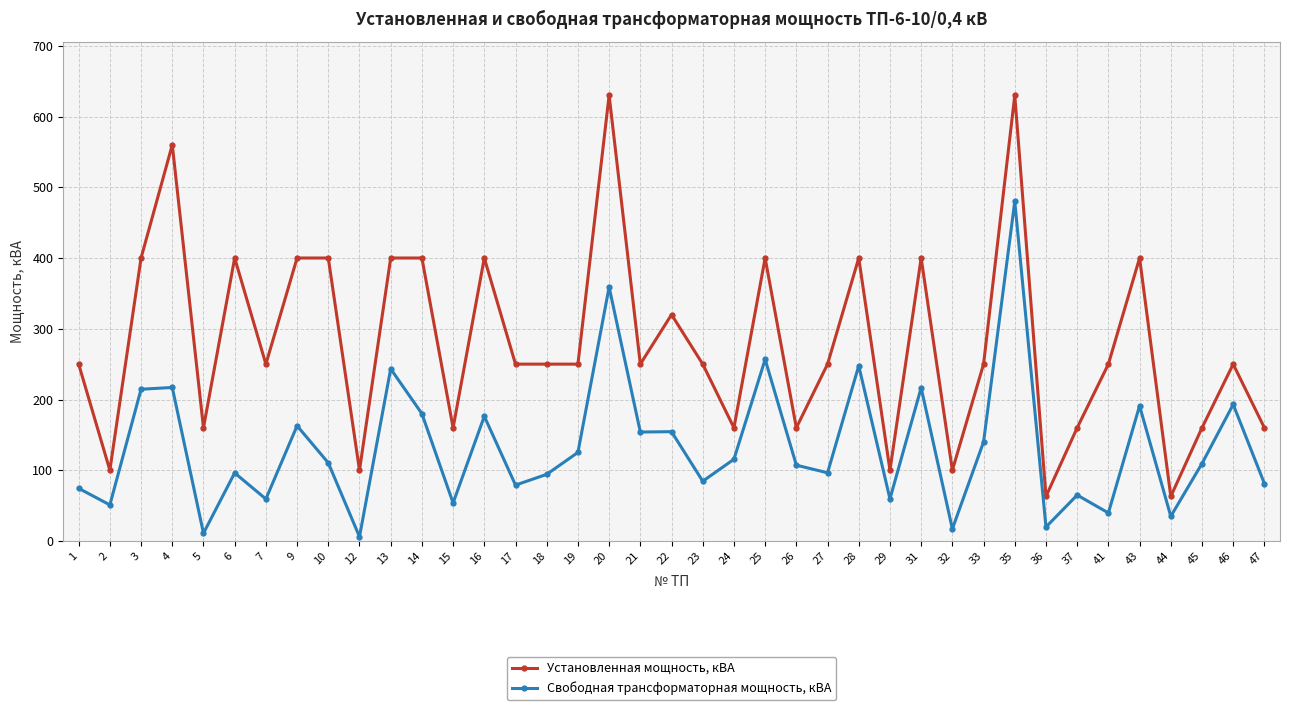

What is the highest value of the Установленная мощность, кВА series?

630.0